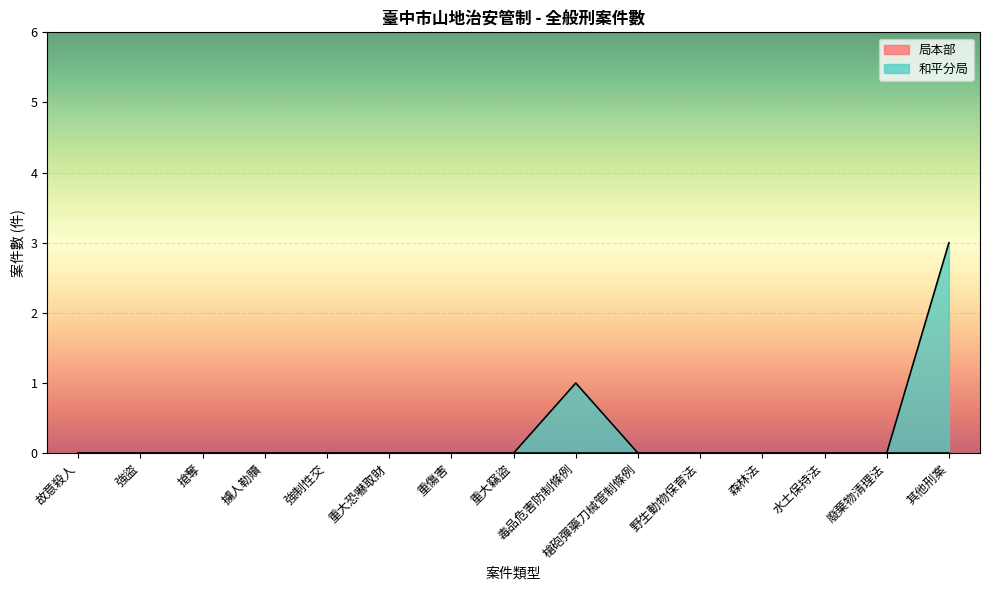

Where is the first local maximum?

毒品危害防制條例